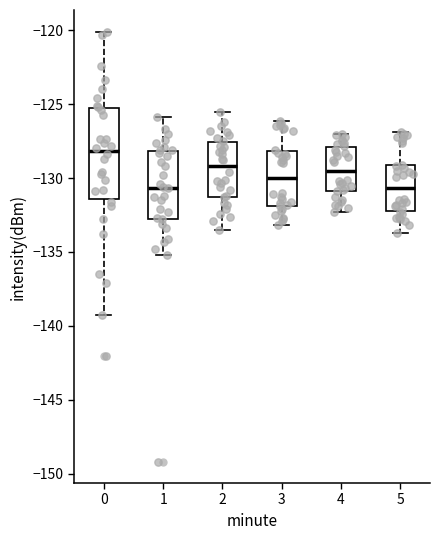

Which box has the highest median line?

0